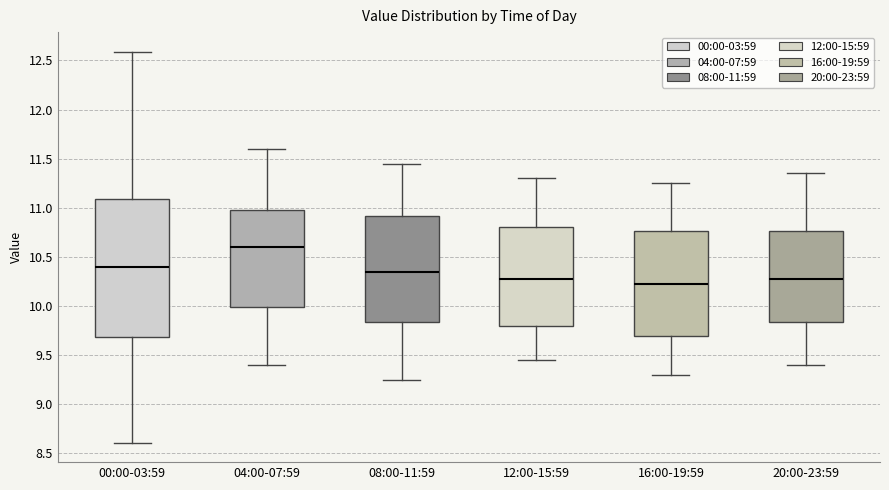

Reading left to right, read every box against the y-axis: the position of its median line, the range the box covers, and the ends of its whiskers. The values are not printed on the chart, so give them approximately, as read against the axis.

00:00-03:59: median 10.40, box 9.70 to 11.10, whiskers 8.60 to 12.60
04:00-07:59: median 10.60, box 10.00 to 11.00, whiskers 9.40 to 11.60
08:00-11:59: median 10.35, box 9.85 to 10.90, whiskers 9.25 to 11.45
12:00-15:59: median 10.30, box 9.80 to 10.80, whiskers 9.45 to 11.30
16:00-19:59: median 10.25, box 9.70 to 10.75, whiskers 9.30 to 11.25
20:00-23:59: median 10.30, box 9.85 to 10.75, whiskers 9.40 to 11.35